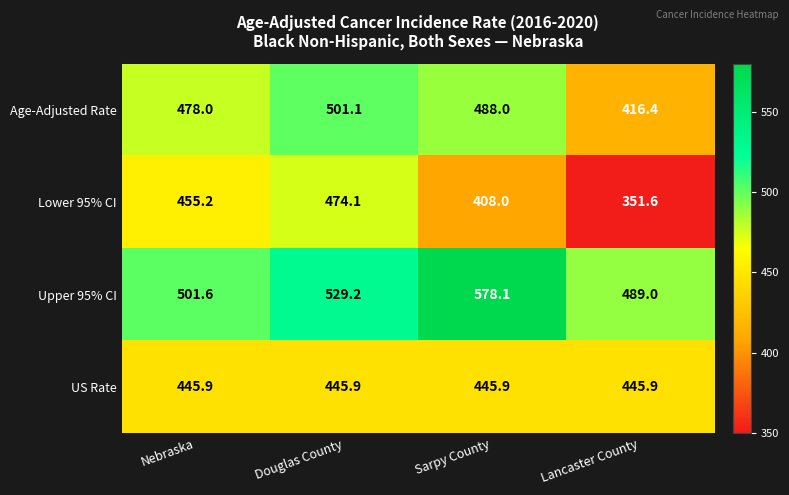

Which series has the widest spread of values?

Lower 95% CI